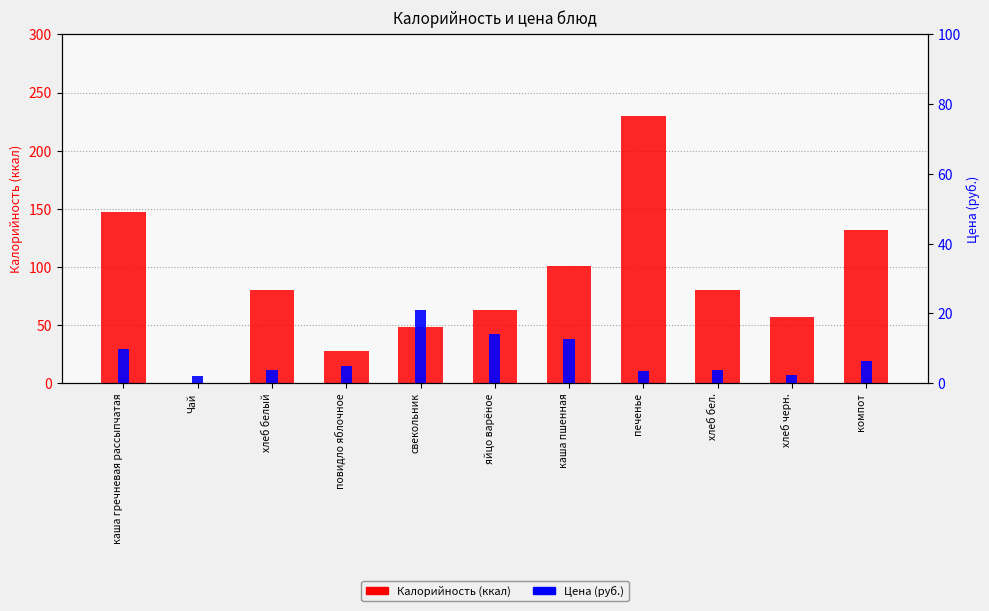

Is it true that Калорийность equals 343.0 at печенье?

False